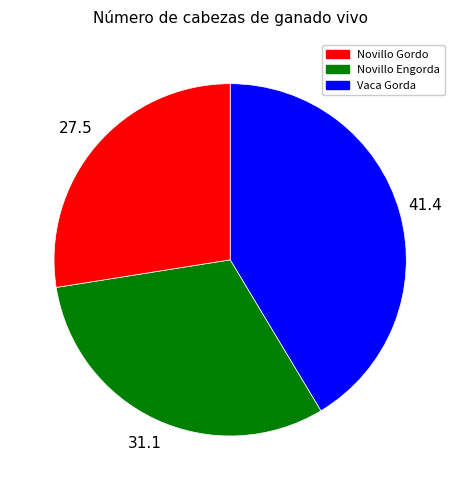

How many slices are in this pie chart?

3